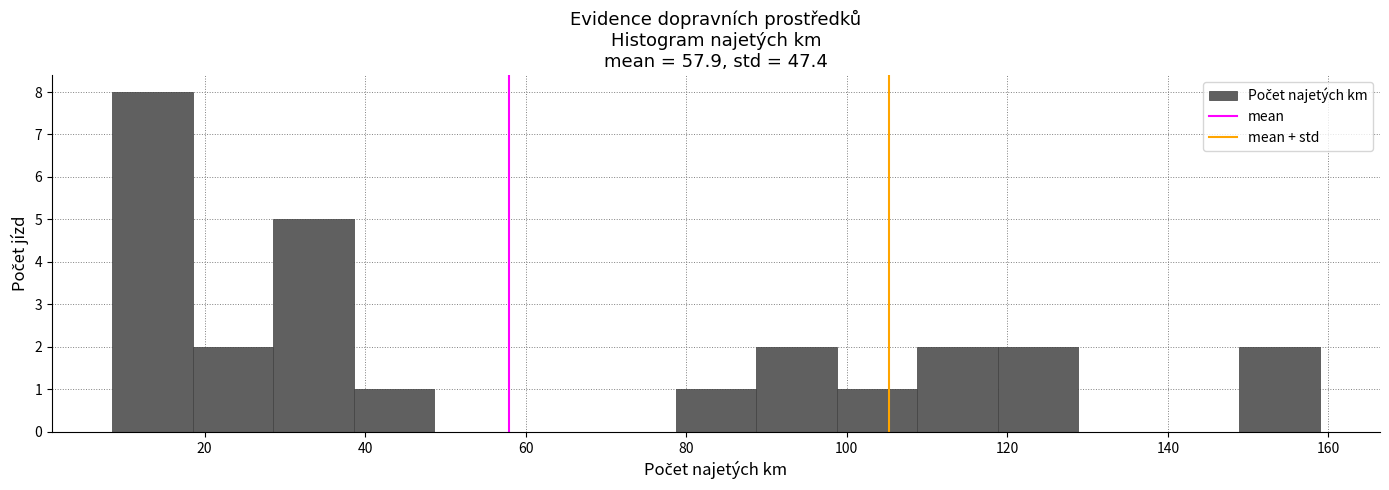

How tall is the bar that spans 18 to 28 on the x-axis? Neither the bar edges nor the heights are printed on the chart, so give them approximately, as read against the axes.

2